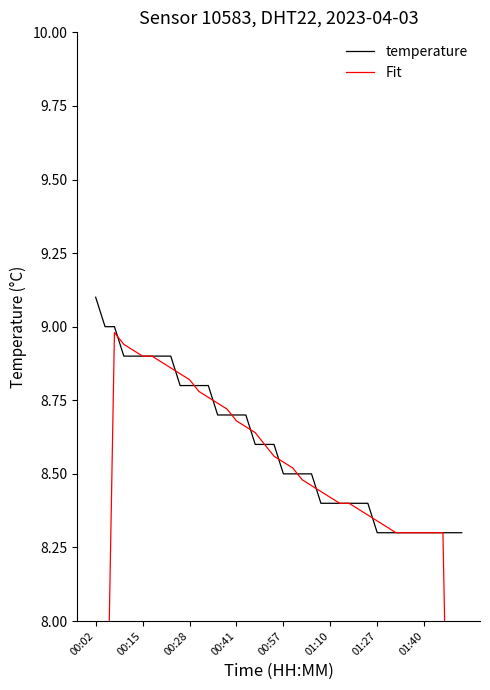

What is the average value of the Fit series?

8.3